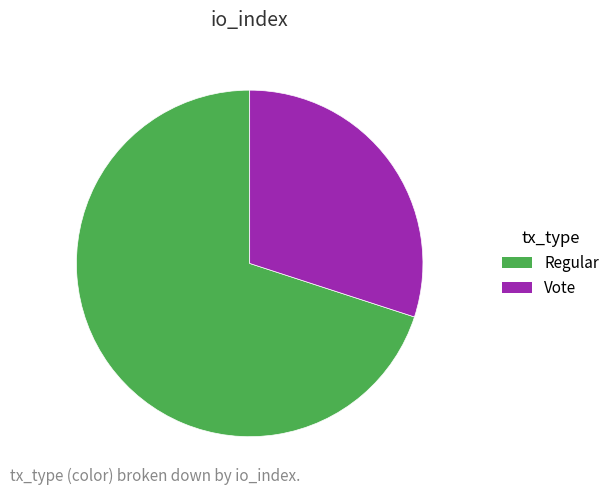

How many slices are in this pie chart?

2